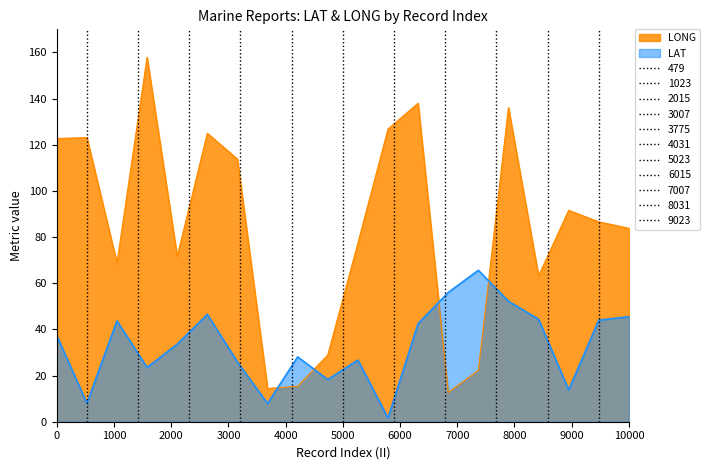

What is the maximum value for LONG?

157.9